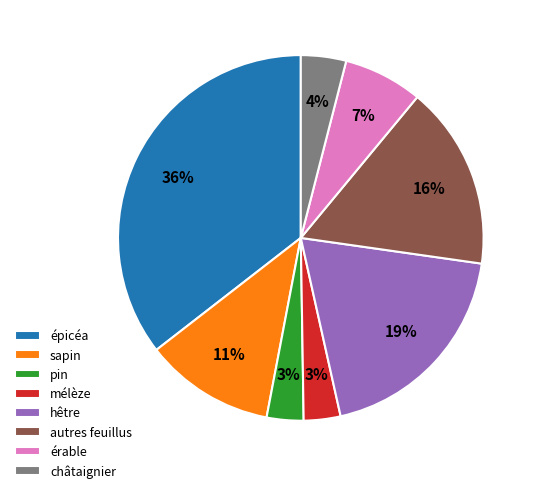

What percentage is the mélèze slice, to the nearest percent?

3%